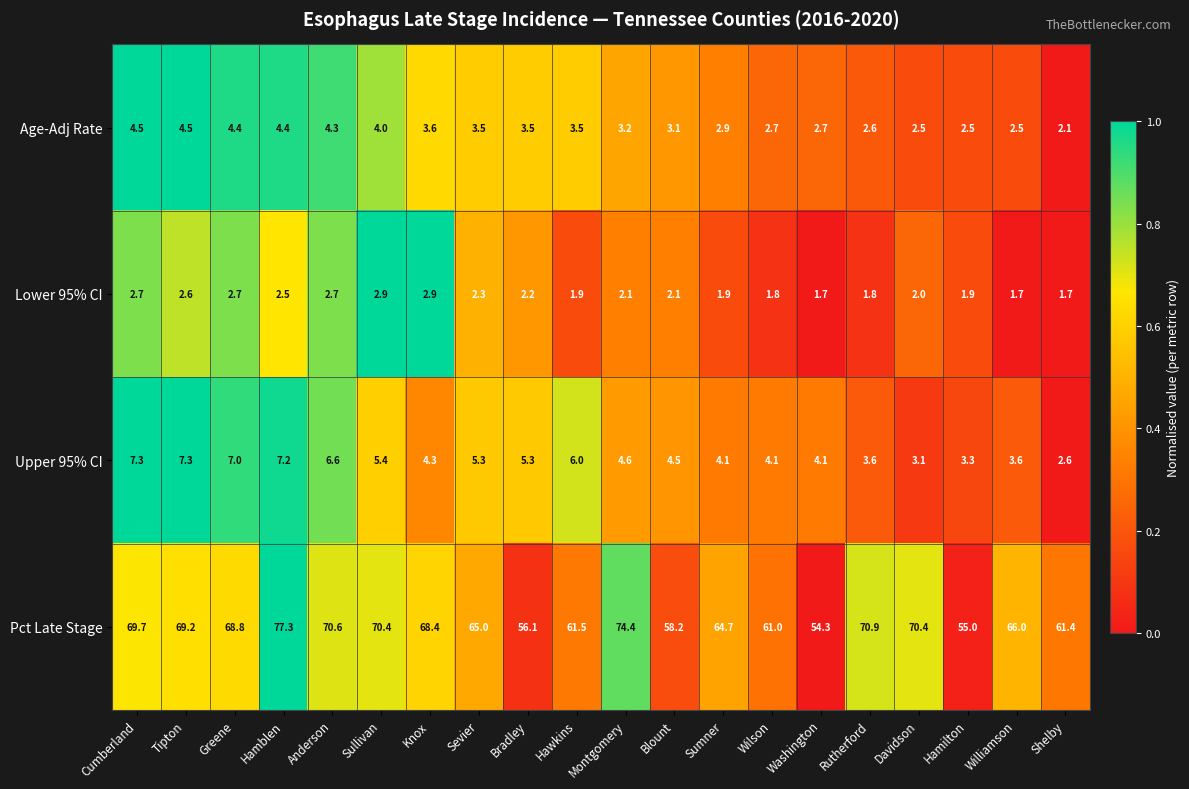

At how many categories does at least one series exceed 11?

20